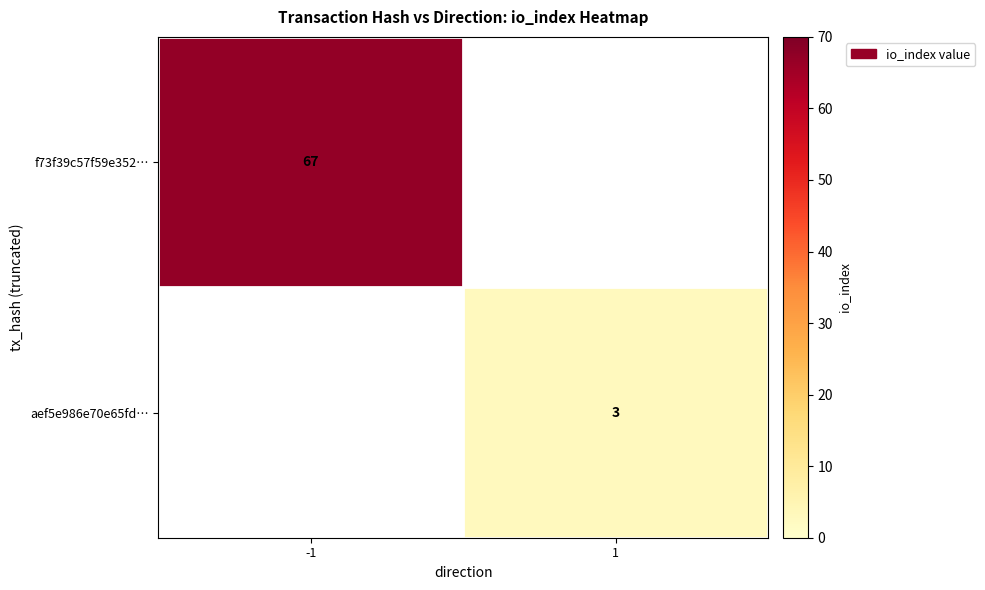

Is the value of f73f39c57f59e352… at -1 greater than the value of aef5e986e70e65fd… at 1?

Yes